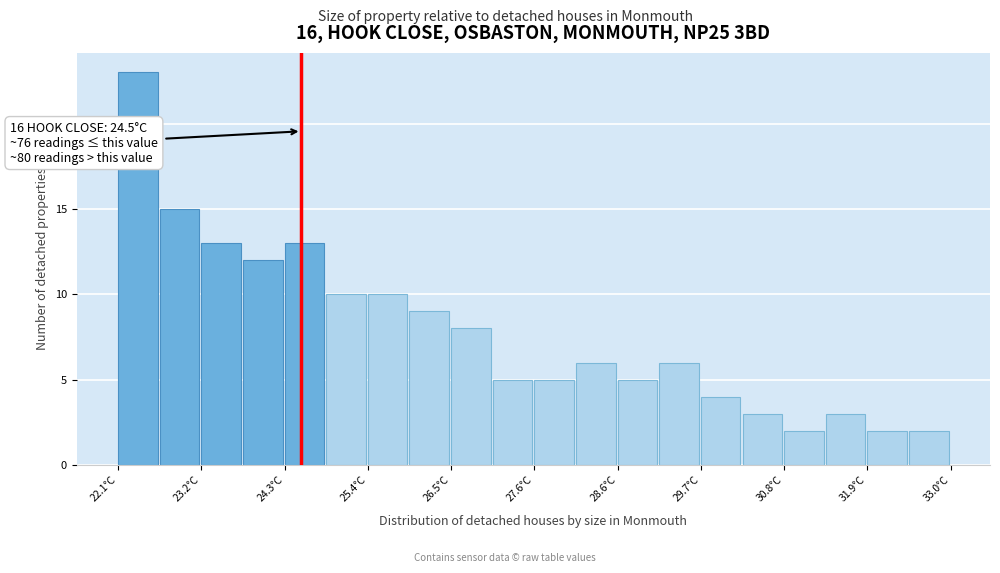

Read against the x-axis, roughly where is the centre of the tallest bar?

22.4